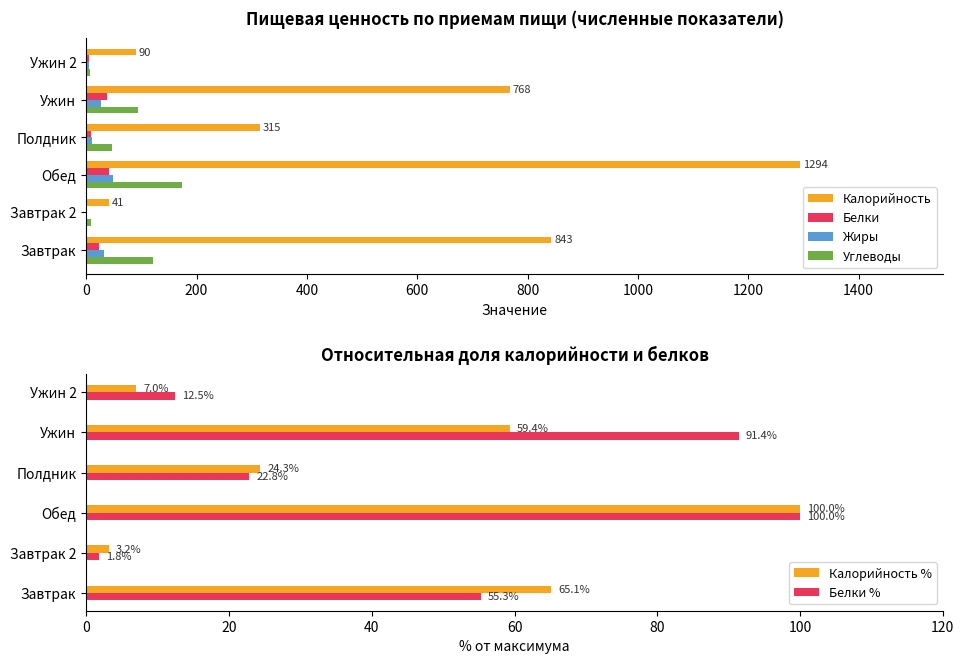

Which category has the highest value in the Калорийность series?

Обед